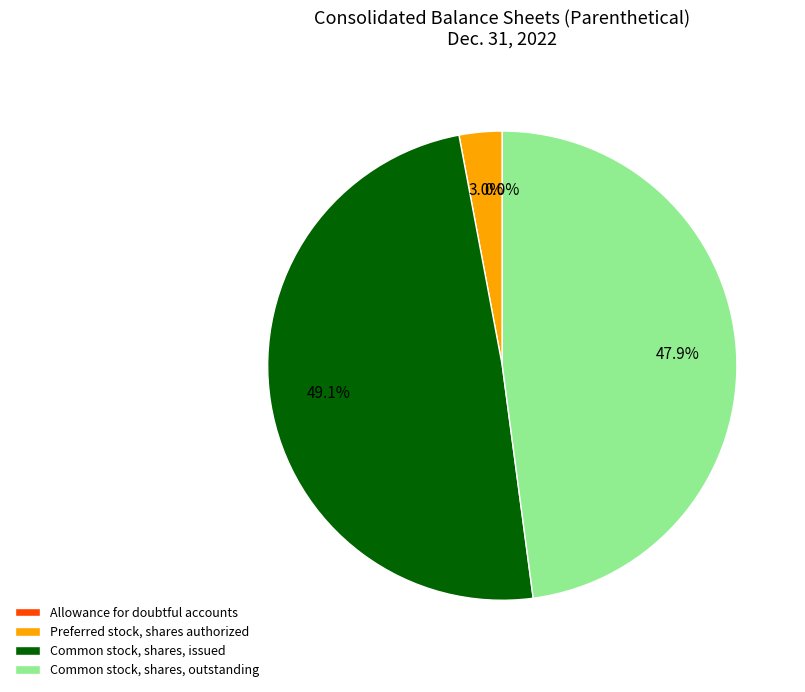

True or false: Common stock, shares, issued accounts for 42% of the total.

False